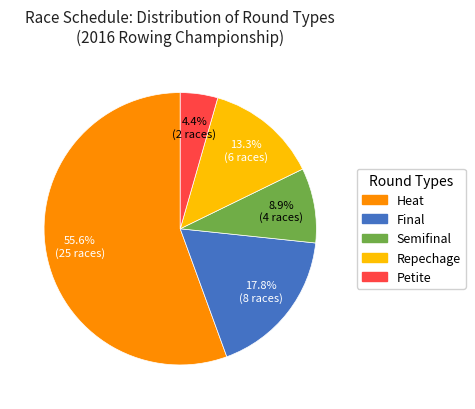

Is there a majority slice in this chart?

Yes